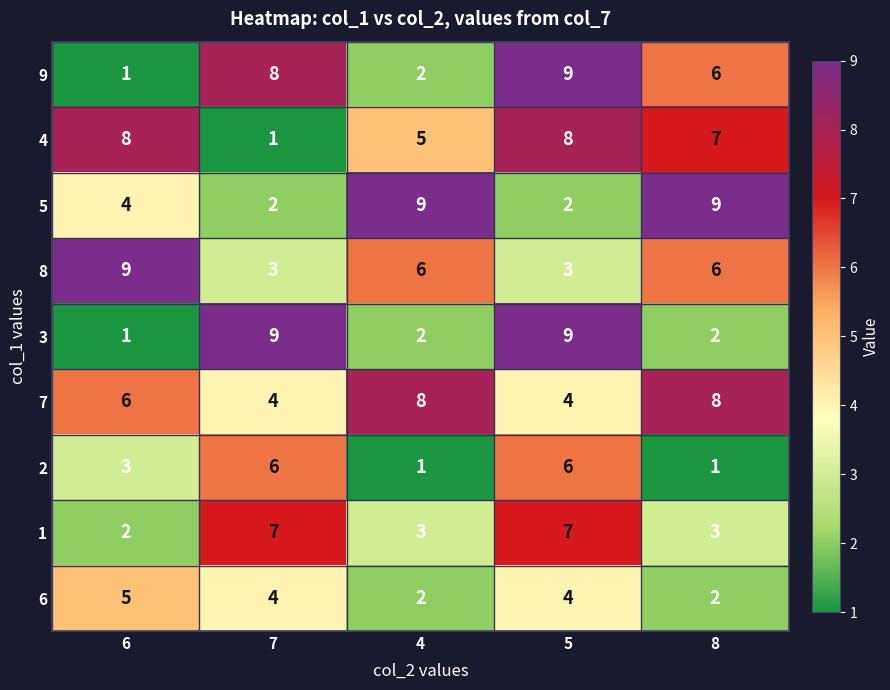

What is the difference between the second highest and second lowest values in the 7 series?

4